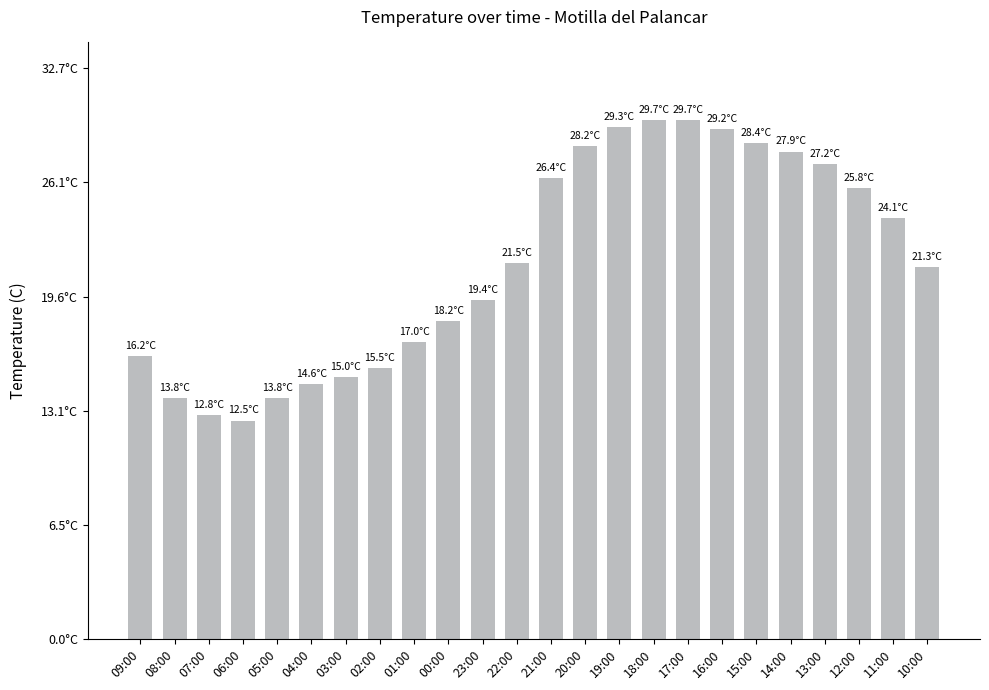

Are the bars horizontal?

No